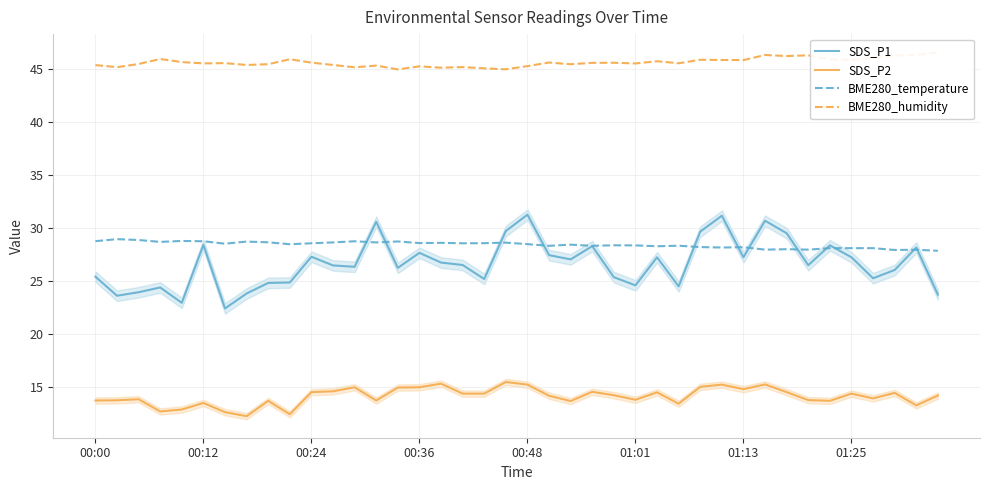

What is the lowest value of the BME280_humidity series?

45.0